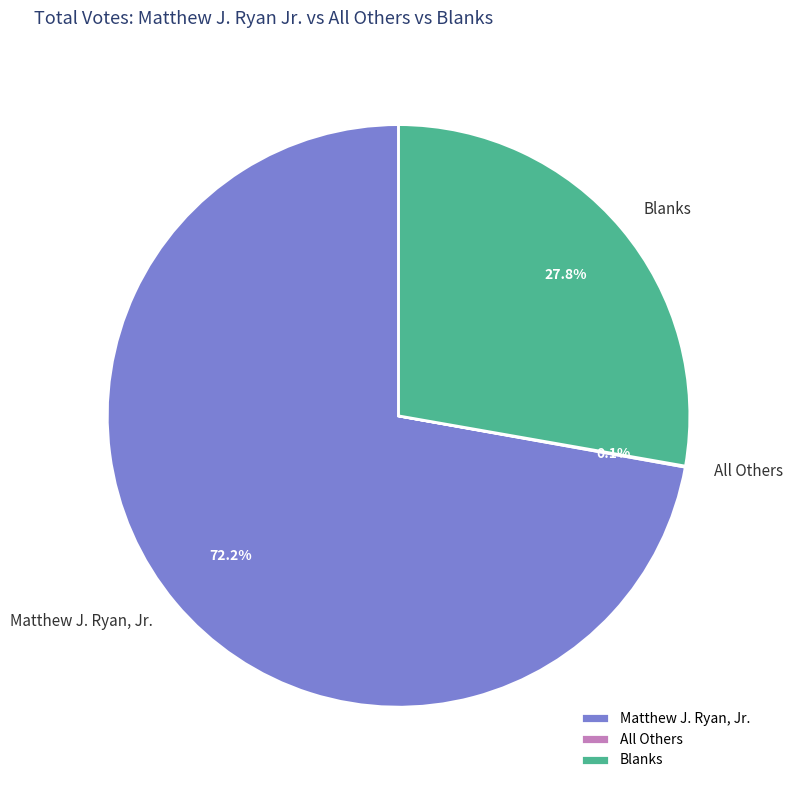

Which has a higher value, Blanks or Matthew J. Ryan, Jr.?

Matthew J. Ryan, Jr.